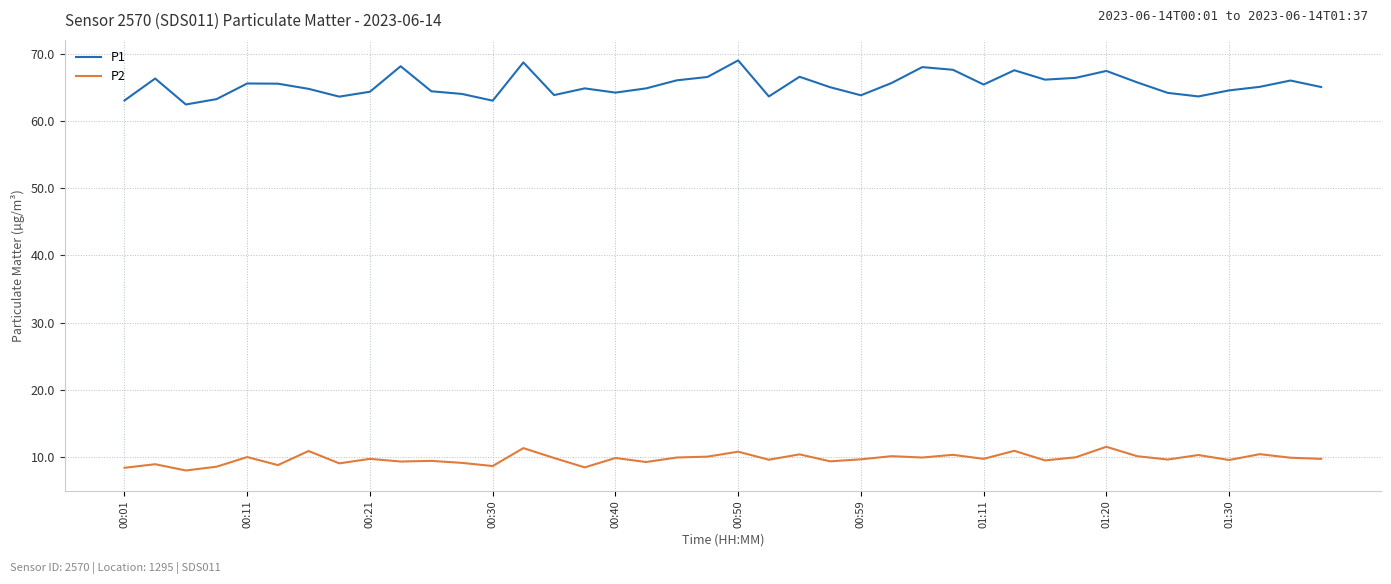

What is the difference between the second highest and second lowest values in the P1 series?

5.7